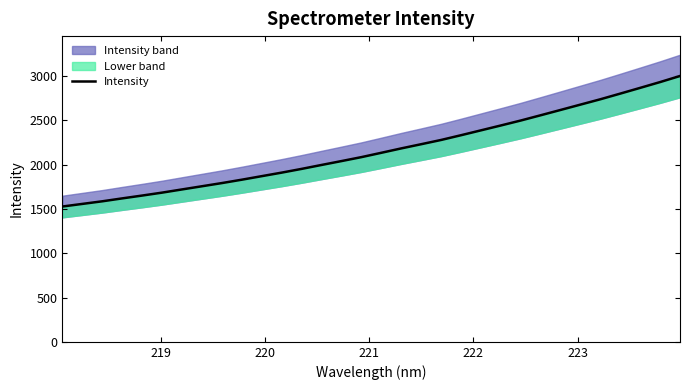

What is the value of the 7th point from the left?

1720.0